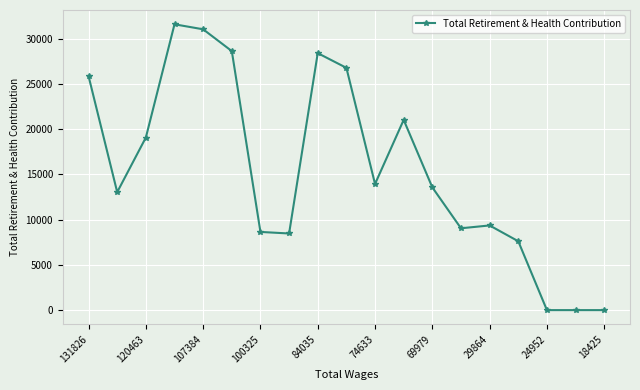

What is the sum of all values?

296283